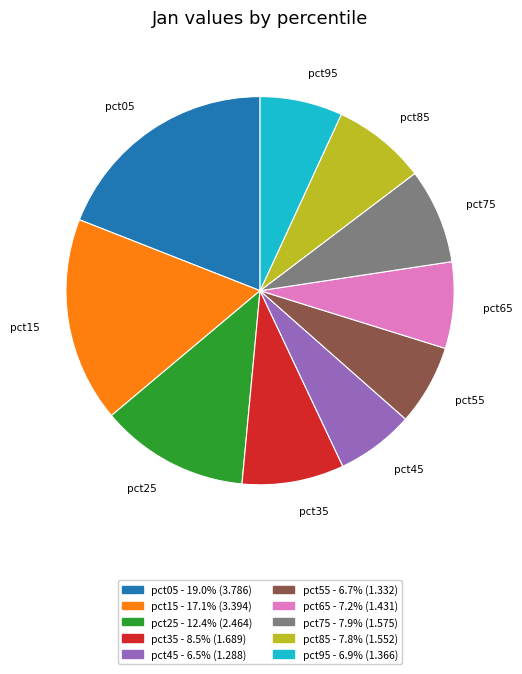

What is the ratio of the value at pct45 to the value at pct85?

0.8